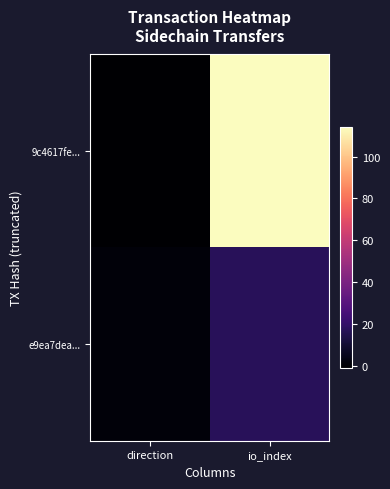

What is the minimum value shown in the chart?

-1